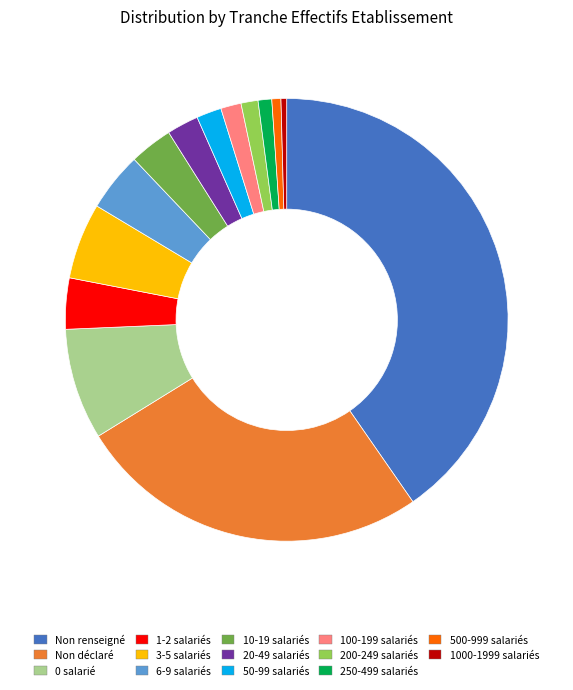

Do 0 salarié and 1-2 salariés together represent more than half of the pie?

No